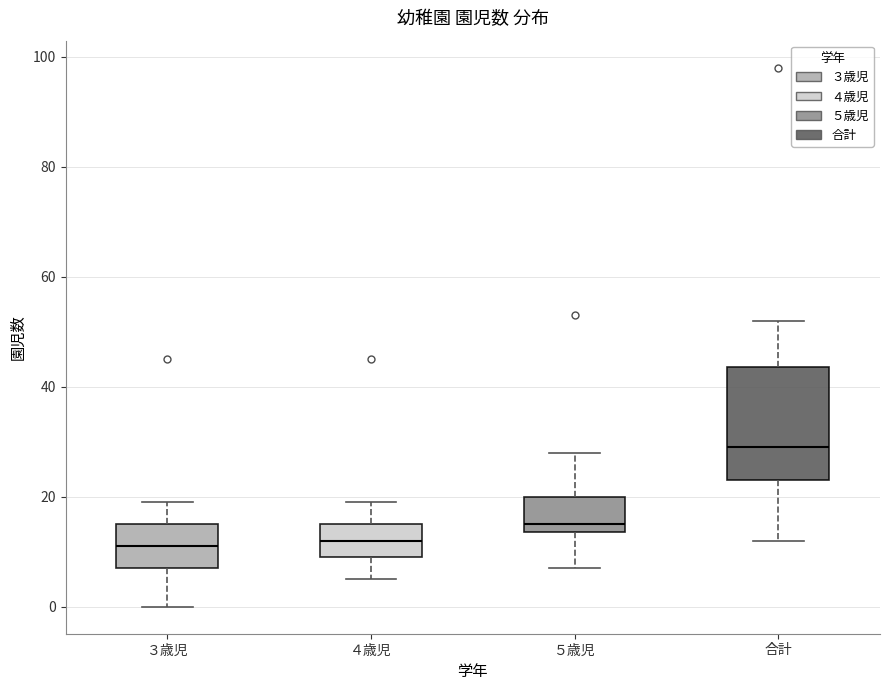

Where does the upper whisker of the box for ５歳児 end on the y-axis? The values are not printed on the chart, so give them approximately, as read against the axis.

28